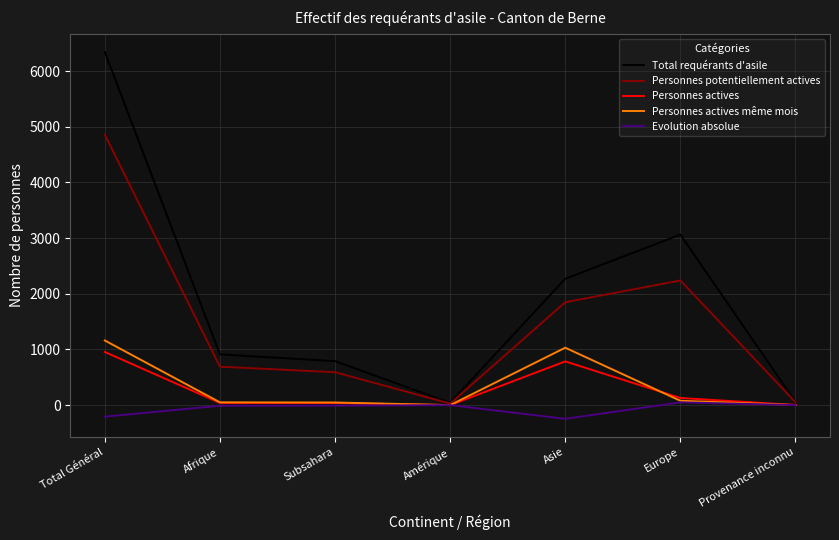

What position from the right is Subsahara?

5